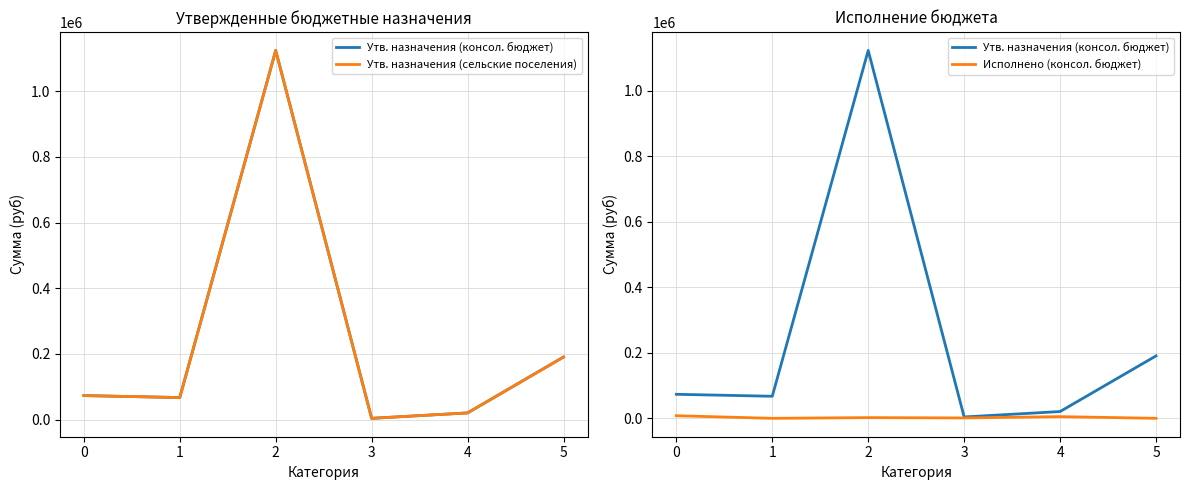

Reading left to right, what are all the values shown in this chart?

Утв. назначения (консол. бюджет): 0=73400.0	1=67400.0	2=1123600.0	3=4200.0	4=20700.0	5=190700.0
Утв. назначения (сельские поселения): 0=73400.0	1=67400.0	2=1123600.0	3=4200.0	4=20700.0	5=190700.0
Исполнено (консол. бюджет): 0=7941.3	1=0.0	2=2159.8	3=1200.0	4=5175.8	5=0.0